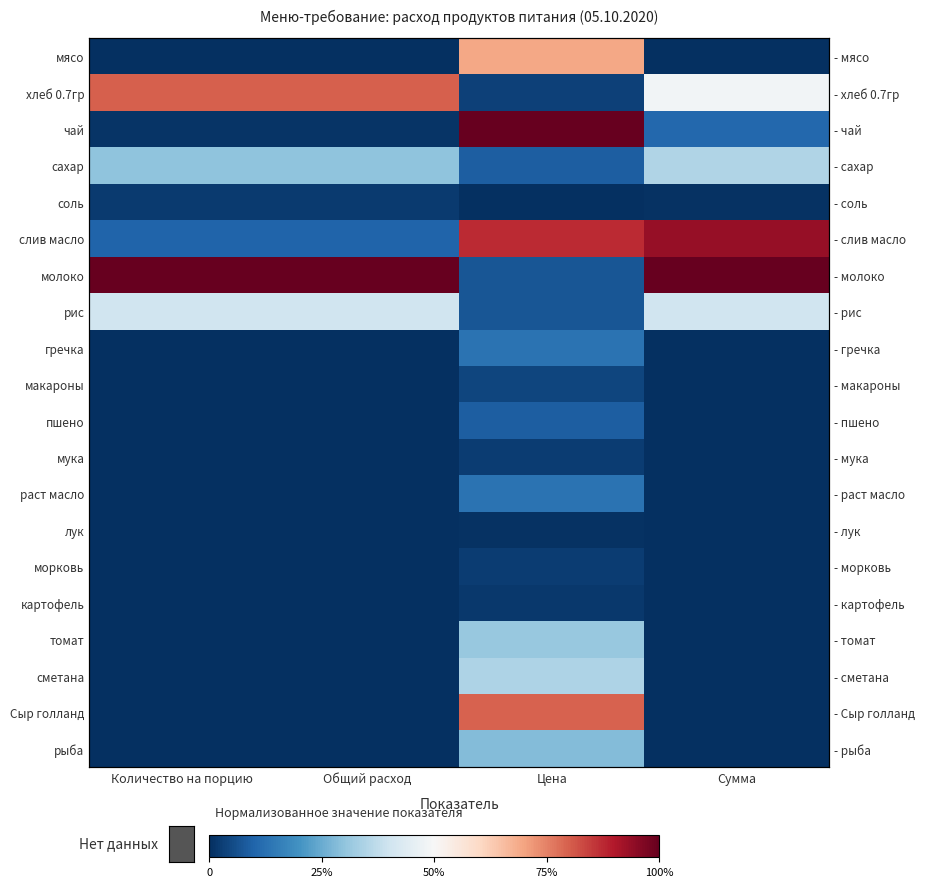

At which label does гречка reach its minimum?

Количество на порцию